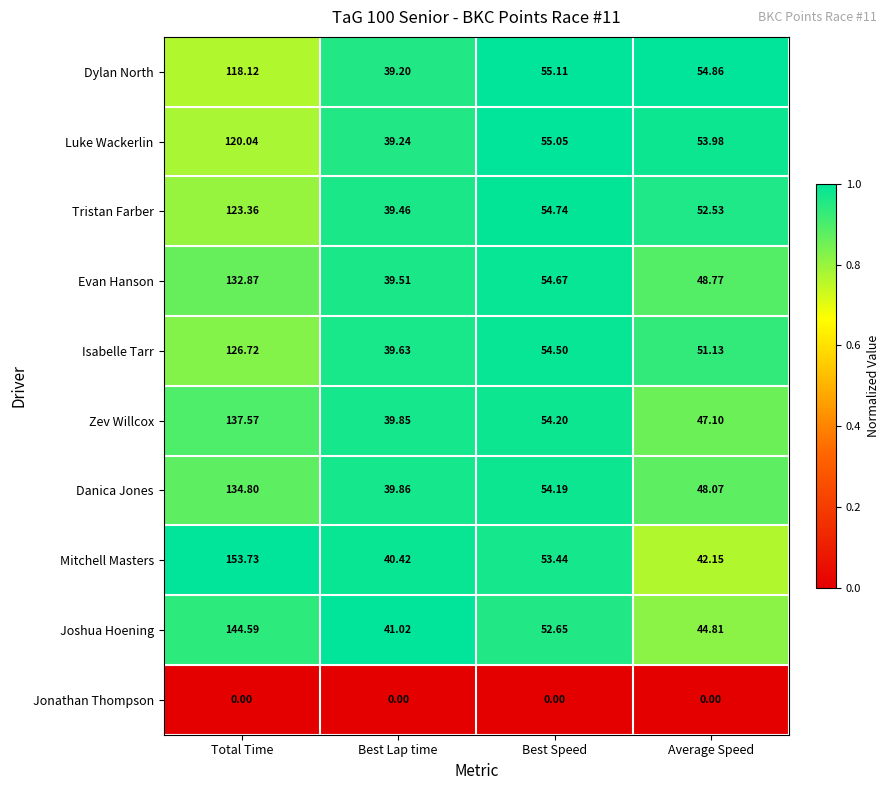

What is the difference between the highest and lowest values at Total Time?

153.7